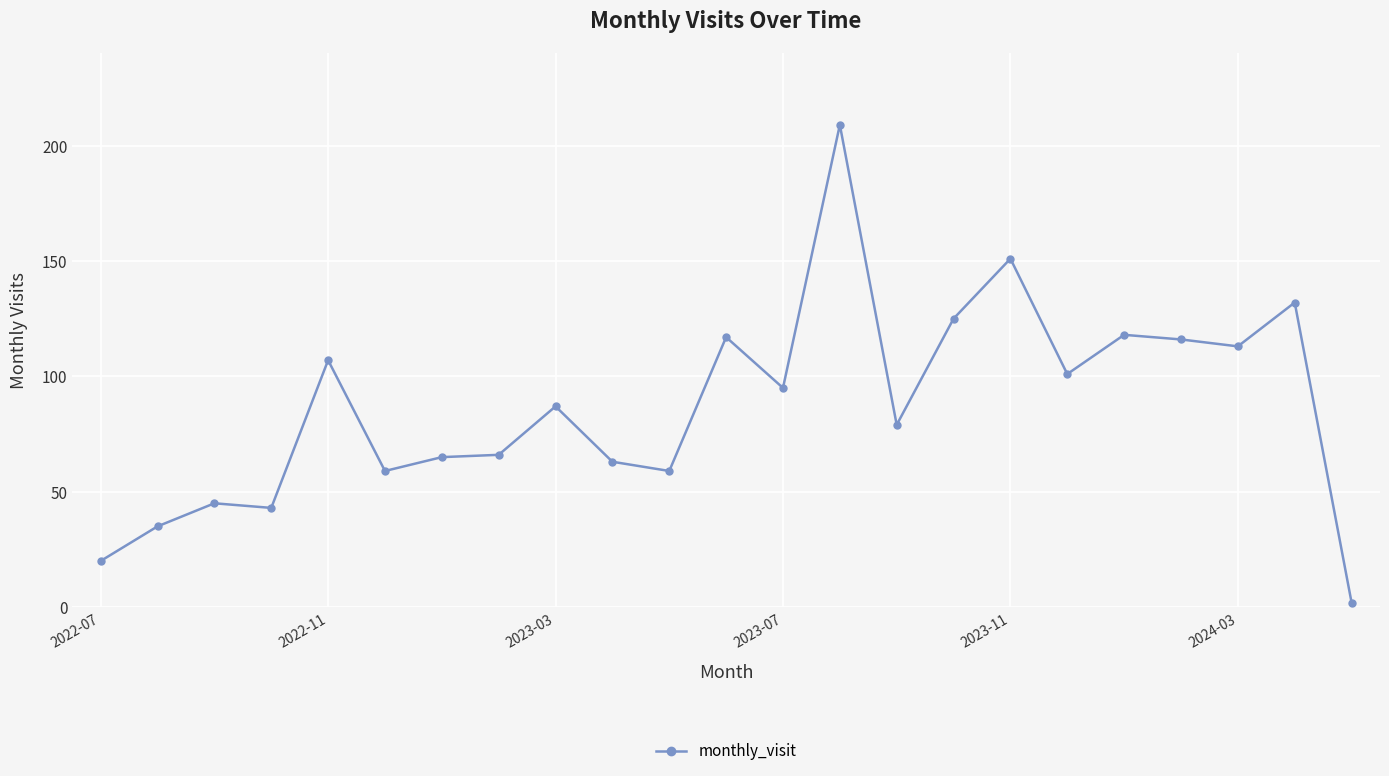

What is the maximum value shown in the chart?

209